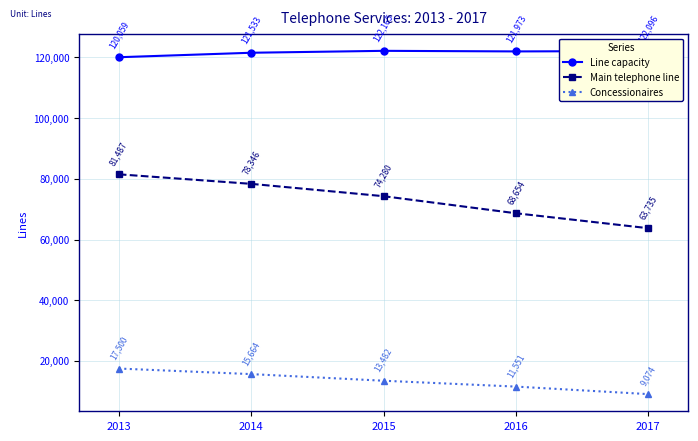

What is the sum of the Main telephone line values at 2015 and 2017?

138015